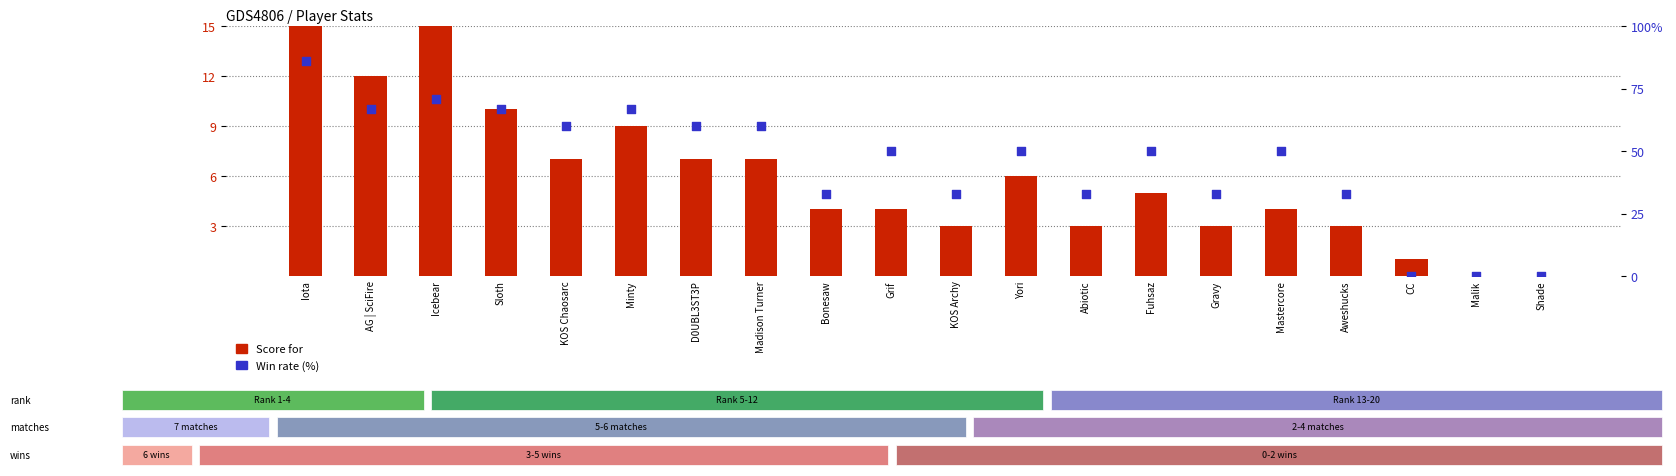

Which series has the largest total across all categories?

Win rate